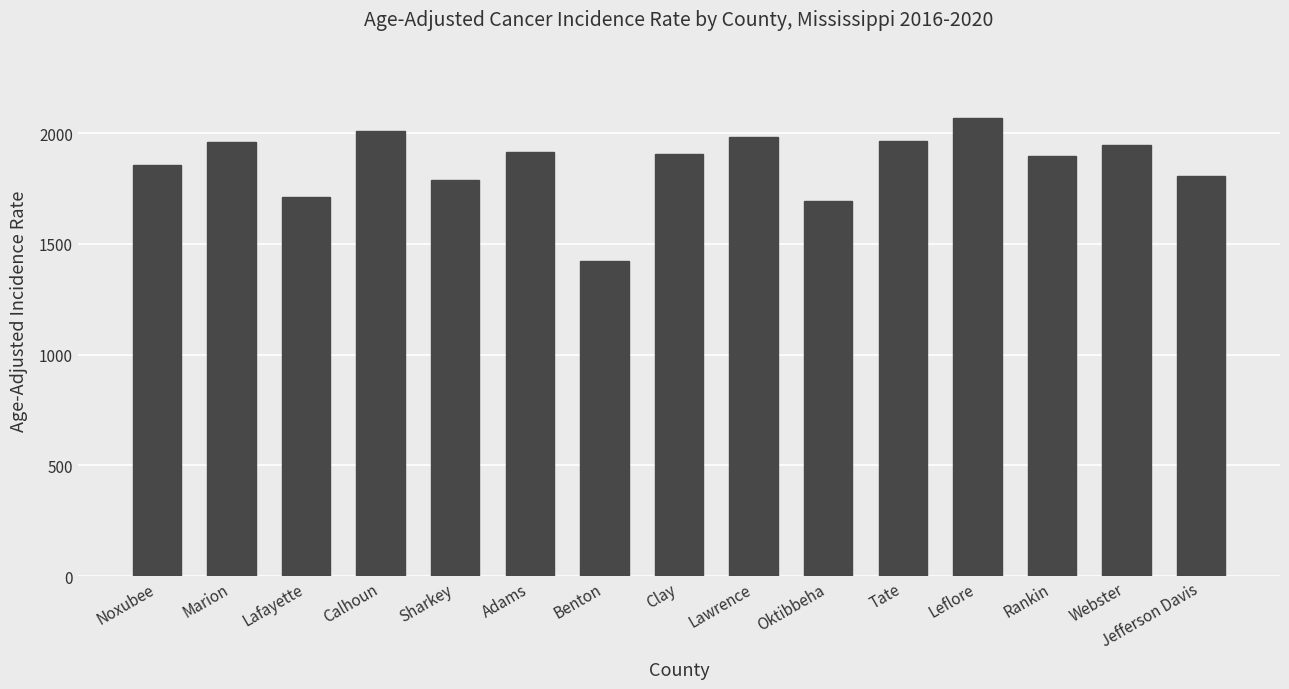

What is the label of the 15th bar from the right?

Noxubee